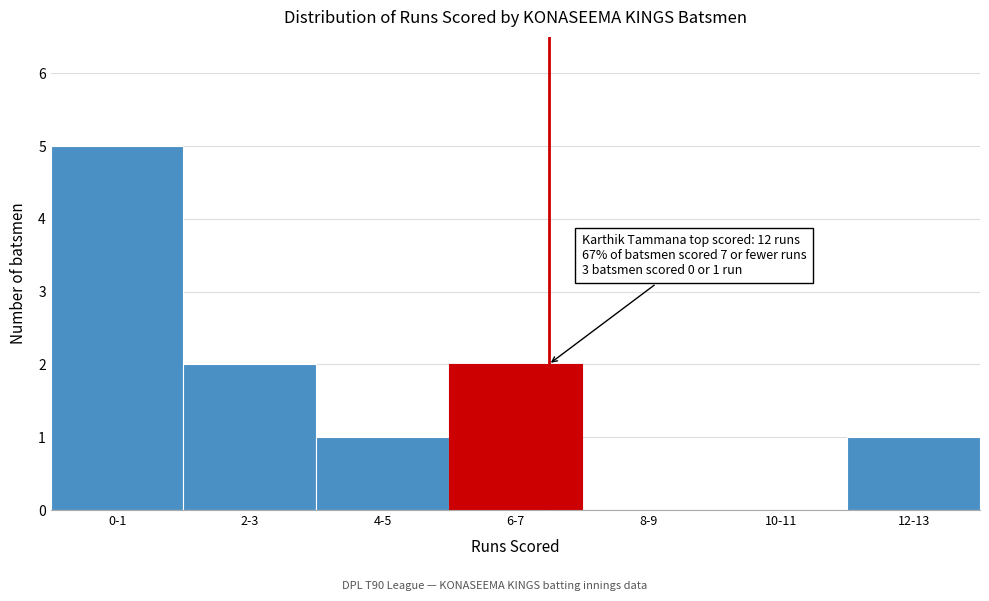

Reading left to right, what are all the values shown in this chart?

0-1=5	2-3=2	4-5=1	6-7=2	8-9=0	10-11=0	12-13=1